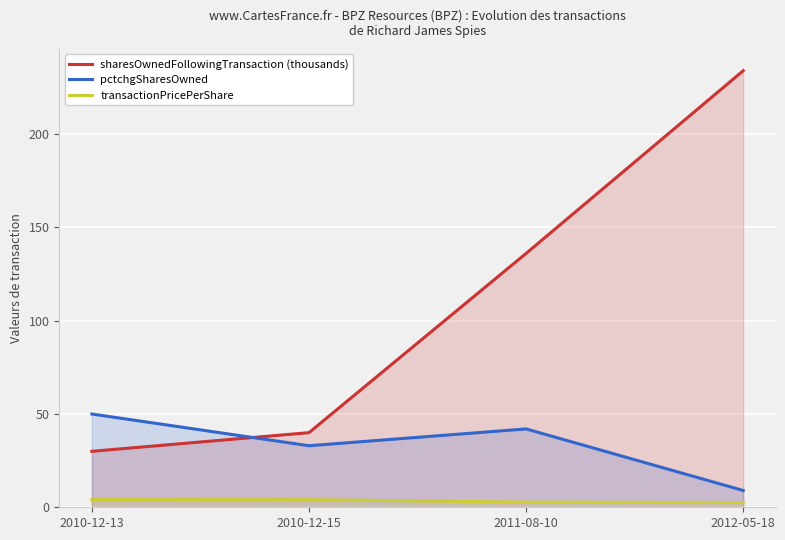

What is the sum of all pctchgSharesOwned values?

134.0